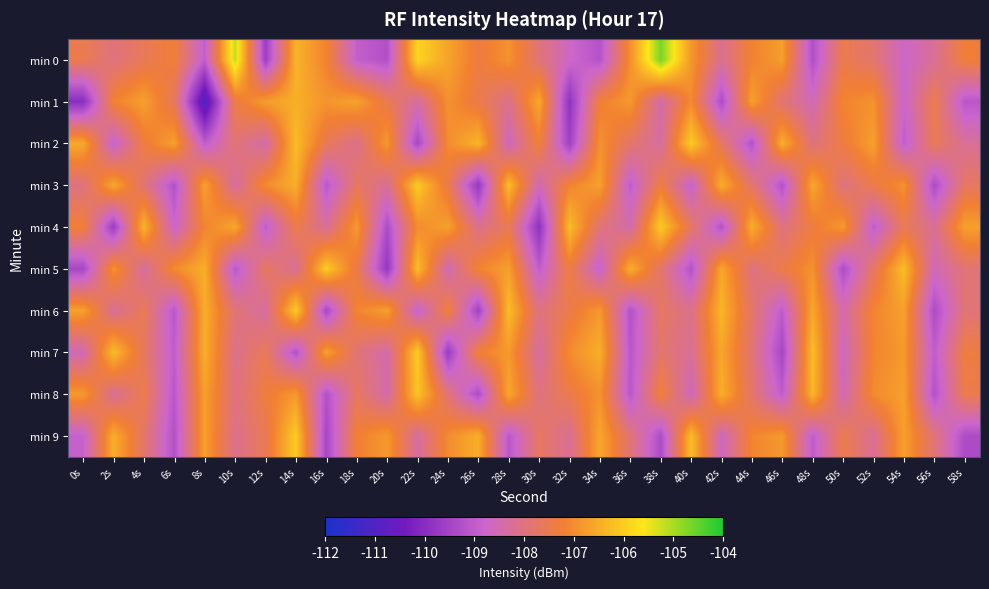

Count the number of categories in the chart.

30